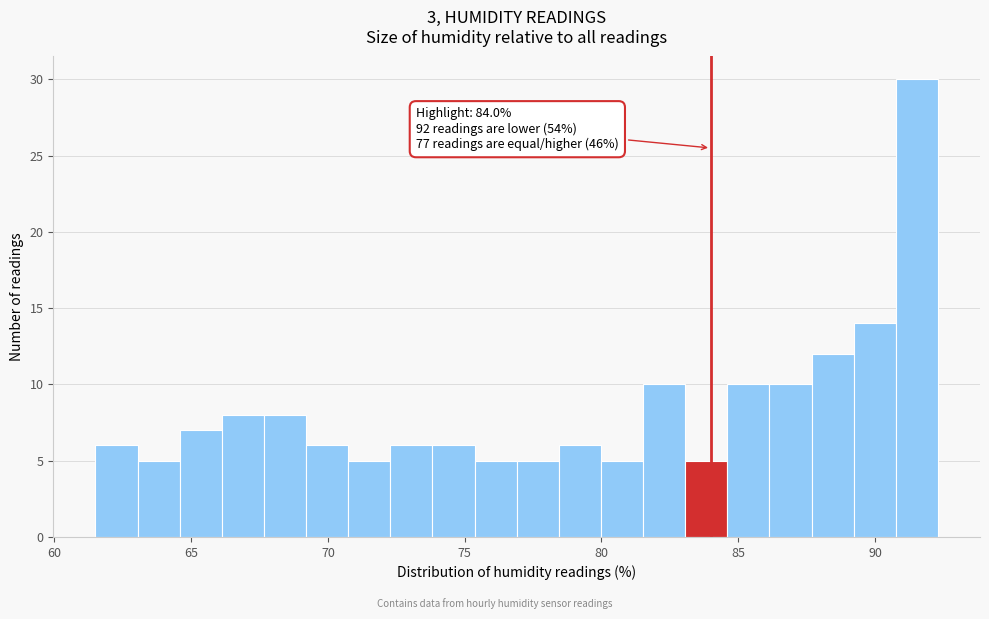

Read against the x-axis, roughly where is the centre of the tallest bar?

91.5